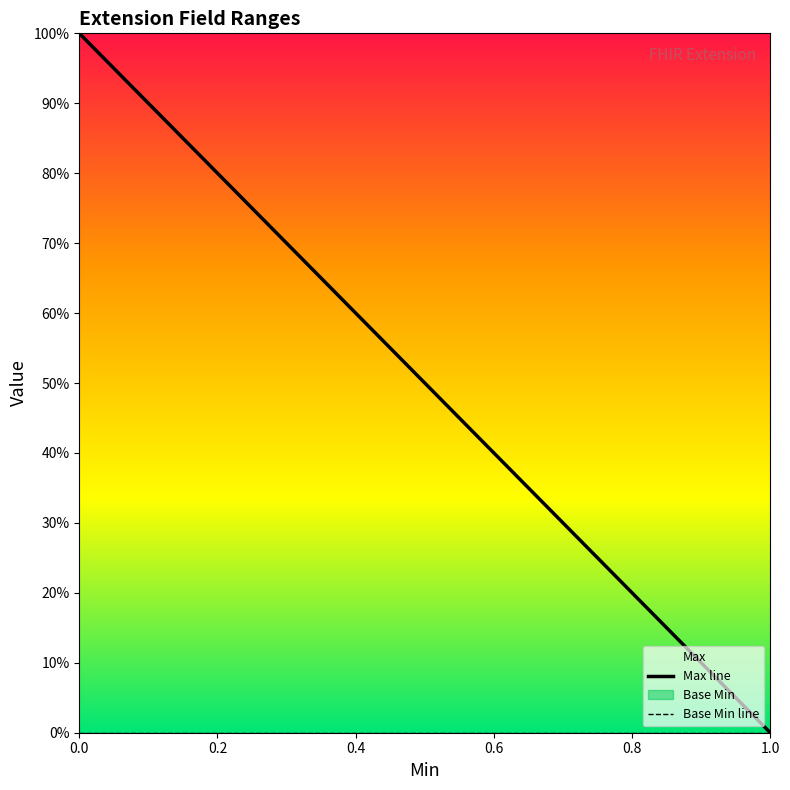

List the series in order of their overall mean, lowest first.

Base Min, Max